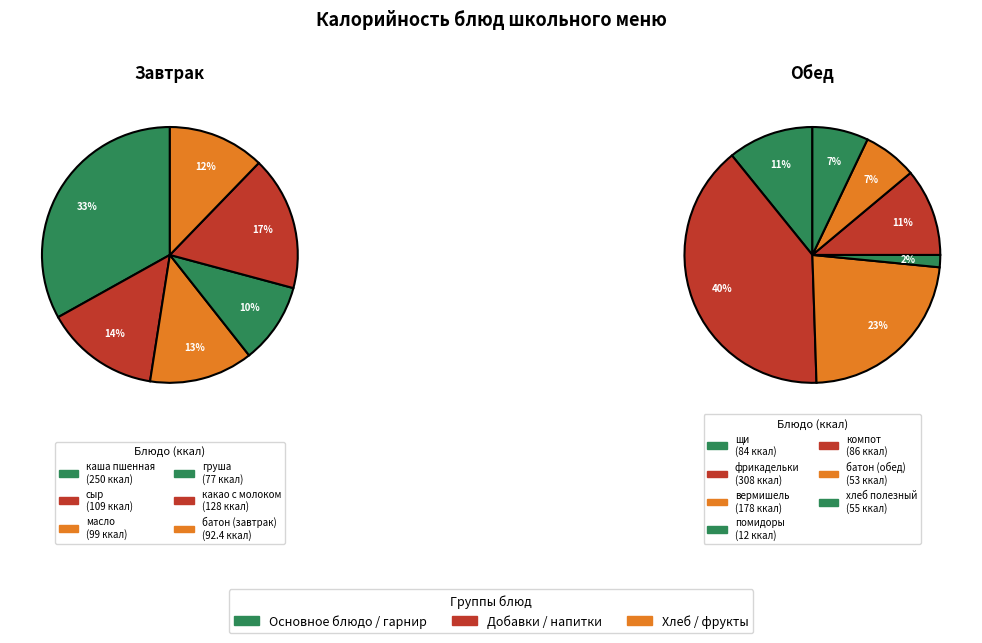

What is the ratio of the value at масло to the value at груша?

1.3